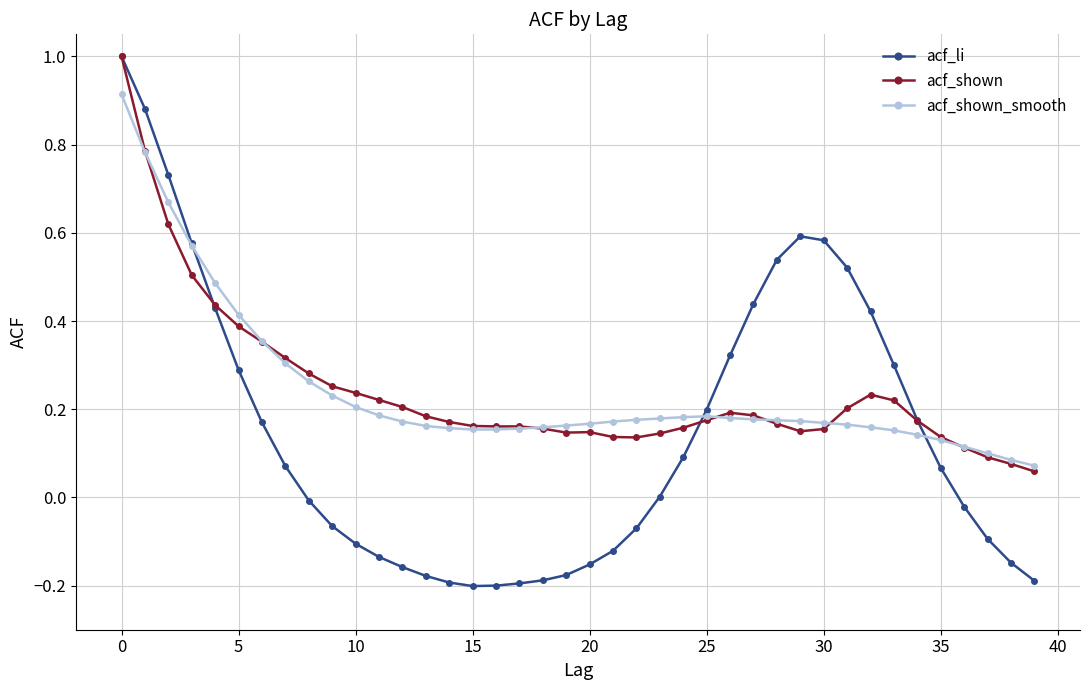

True or false: acf_shown has more than 1 interior local peaks.

True